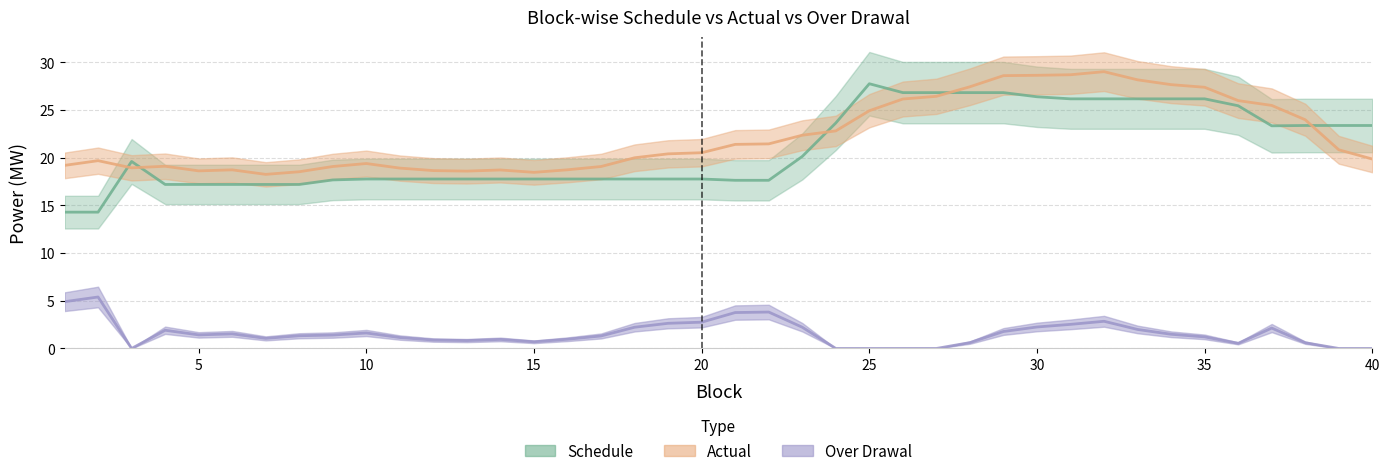

What is the approximate value of Over Drawal at 15?

1.0